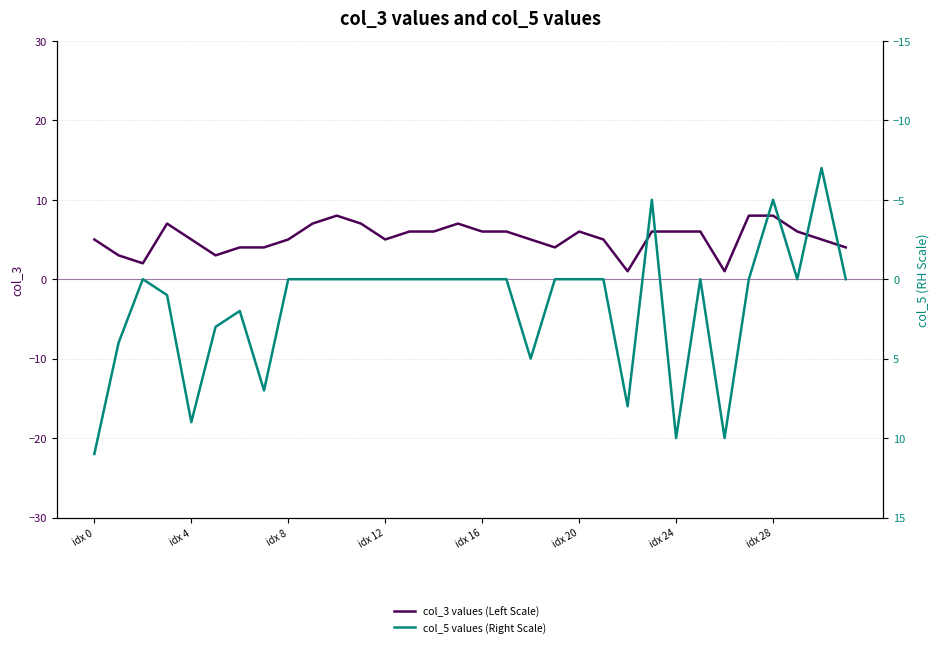

The col_5 values (Right Scale) series shows 2 at idx 4. True or false?

False